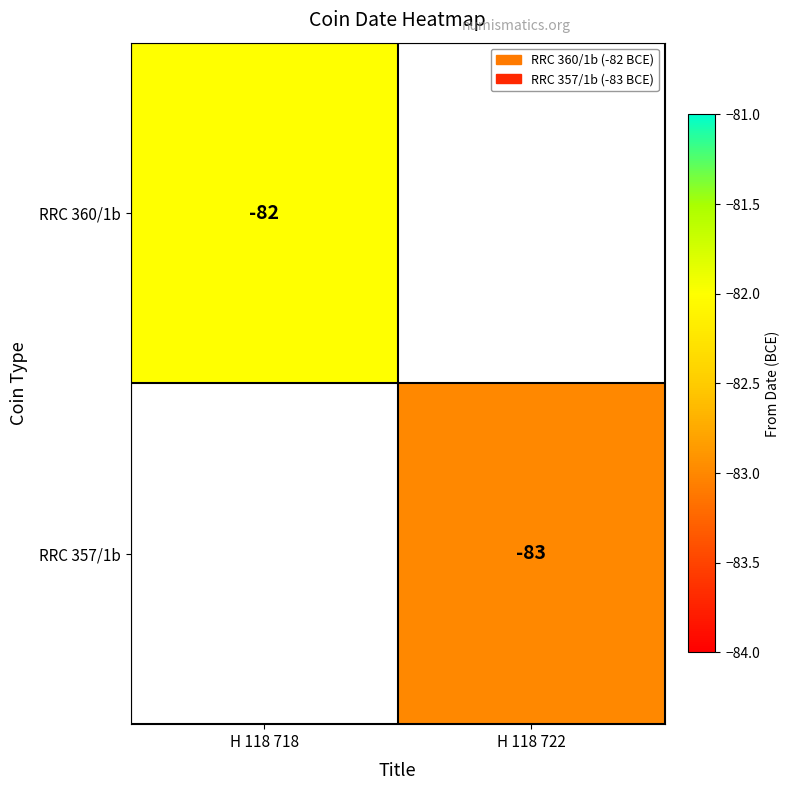

Is it true that RRC 357/1b equals -83 at H 118 722?

True